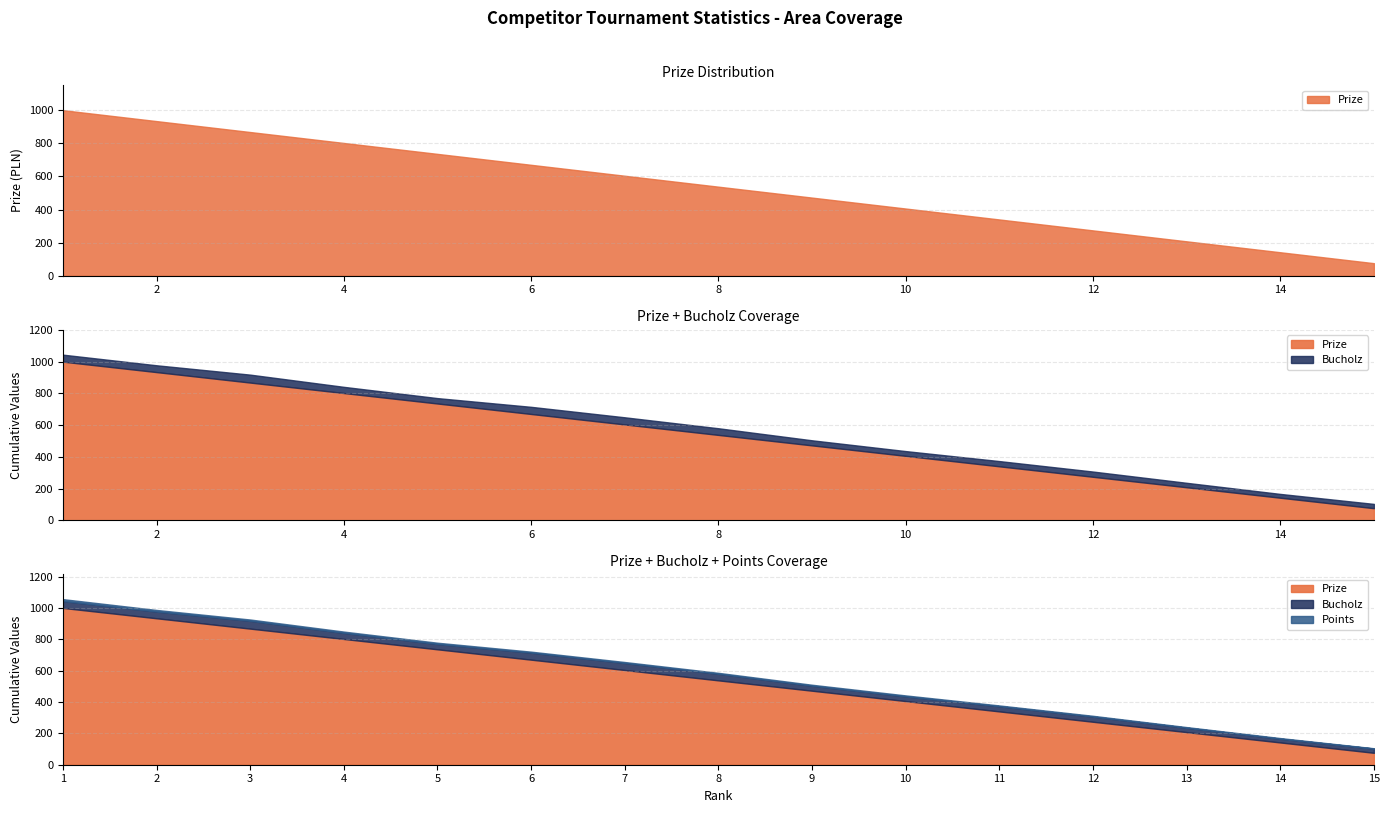

What is the difference between the Prize values at 3 and 14?

726